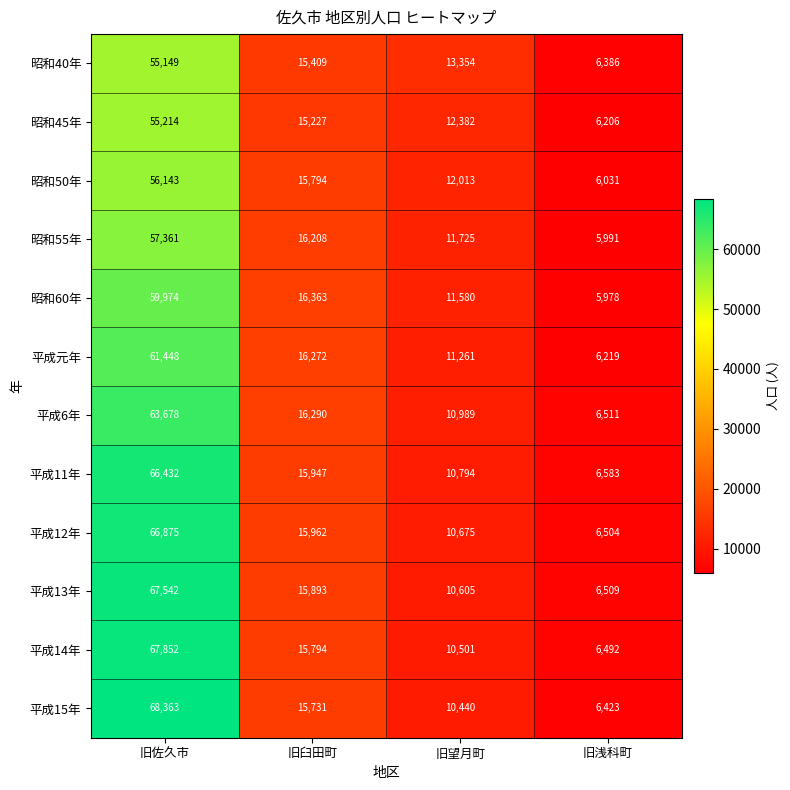

How many distinct data groups are displayed?

12